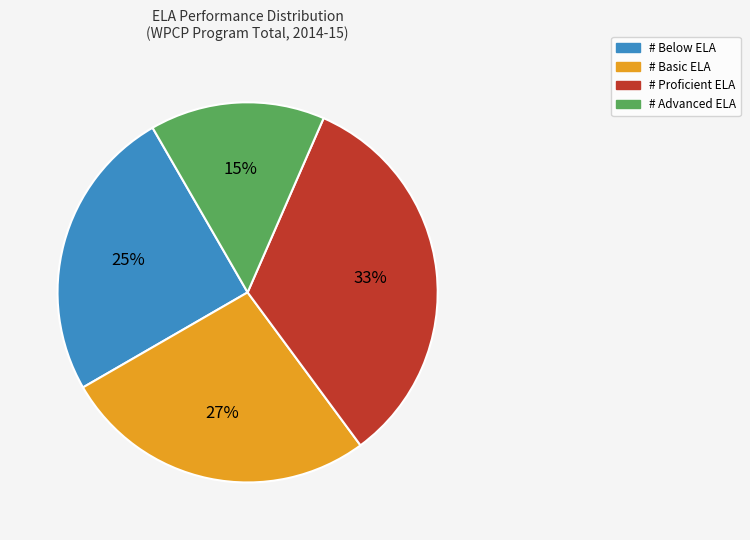

To the nearest percent, what is the combined percentage of # Proficient ELA and # Advanced ELA?

48%